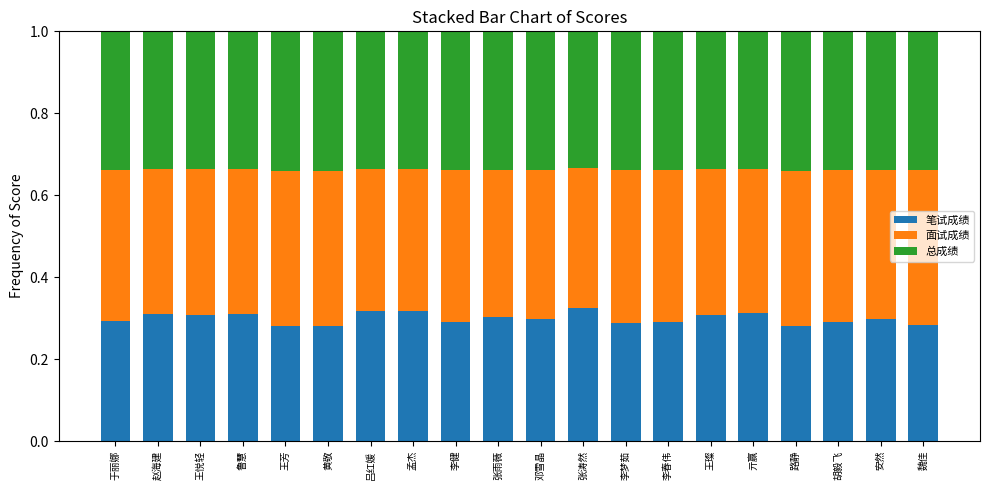

The 笔试成绩 series shows 0.3 at 邓雪晶. True or false?

True